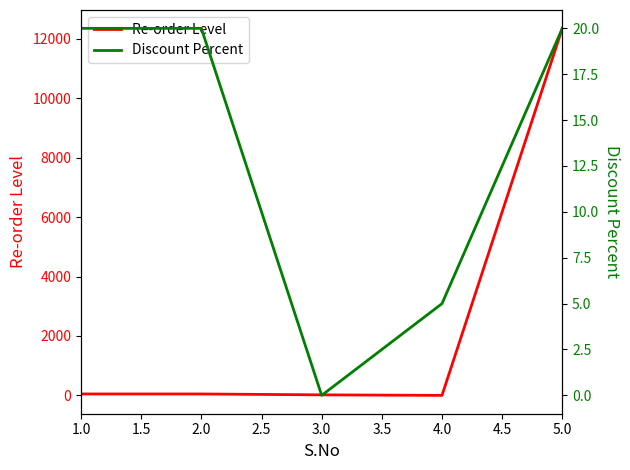

Reading left to right, transcribe all the data shown in this chart.

Re-order Level: 50	50	20	3	12345
Discount Percent: 20	20	0	5	20